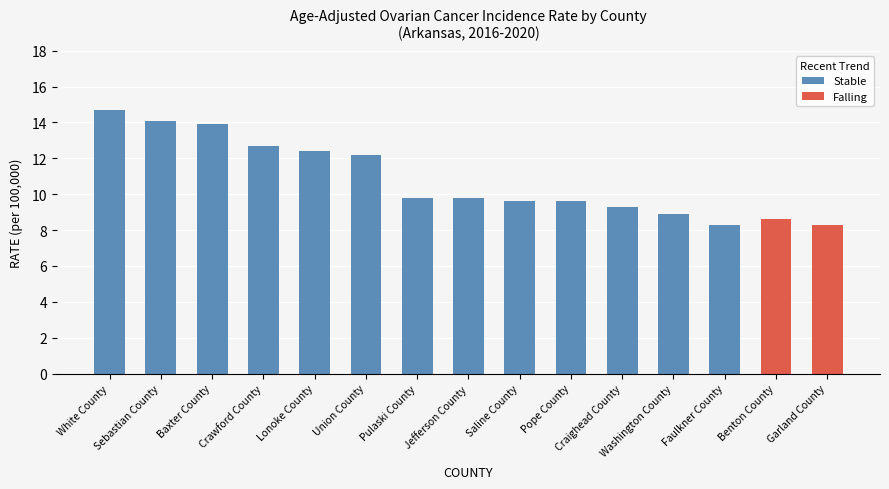

The chart shows a value of 12.2 at Union County. True or false?

True